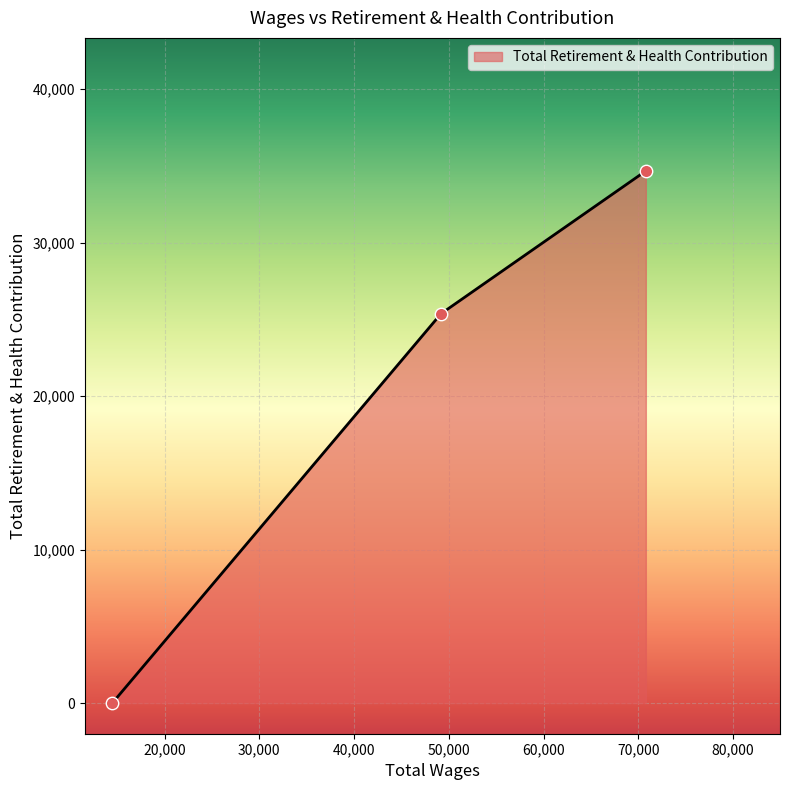

What is the difference between the maximum and minimum values?

34674